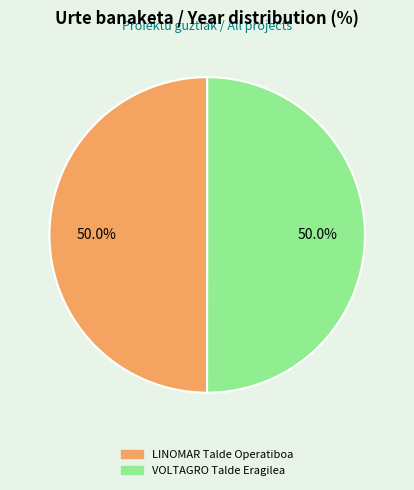

How much of the chart is everything except LINOMAR Talde Operatiboa?

50.0%